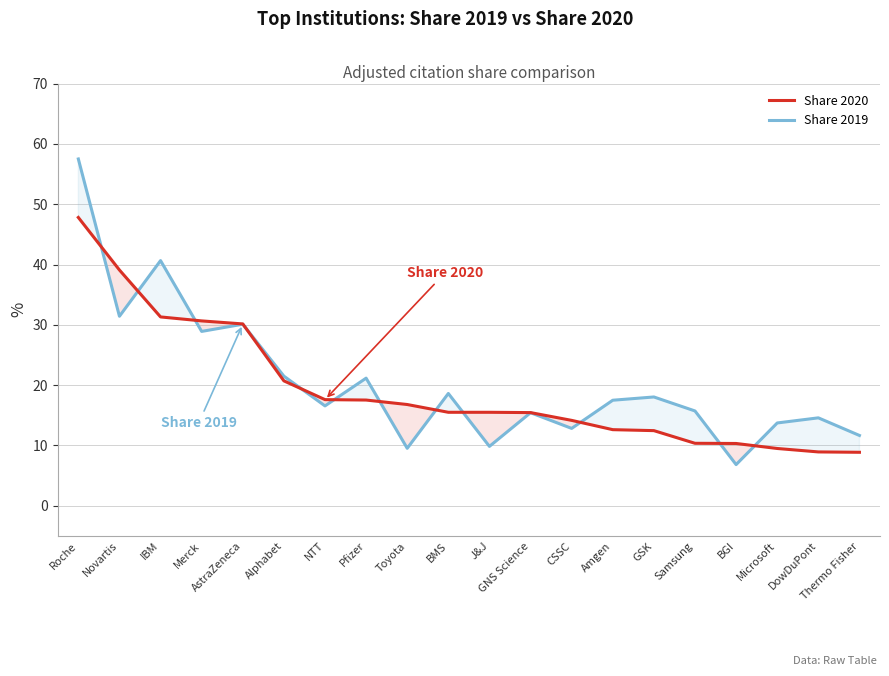

After their last crossing, which series has the higher values: Share 2019 or Share 2020?

Share 2019